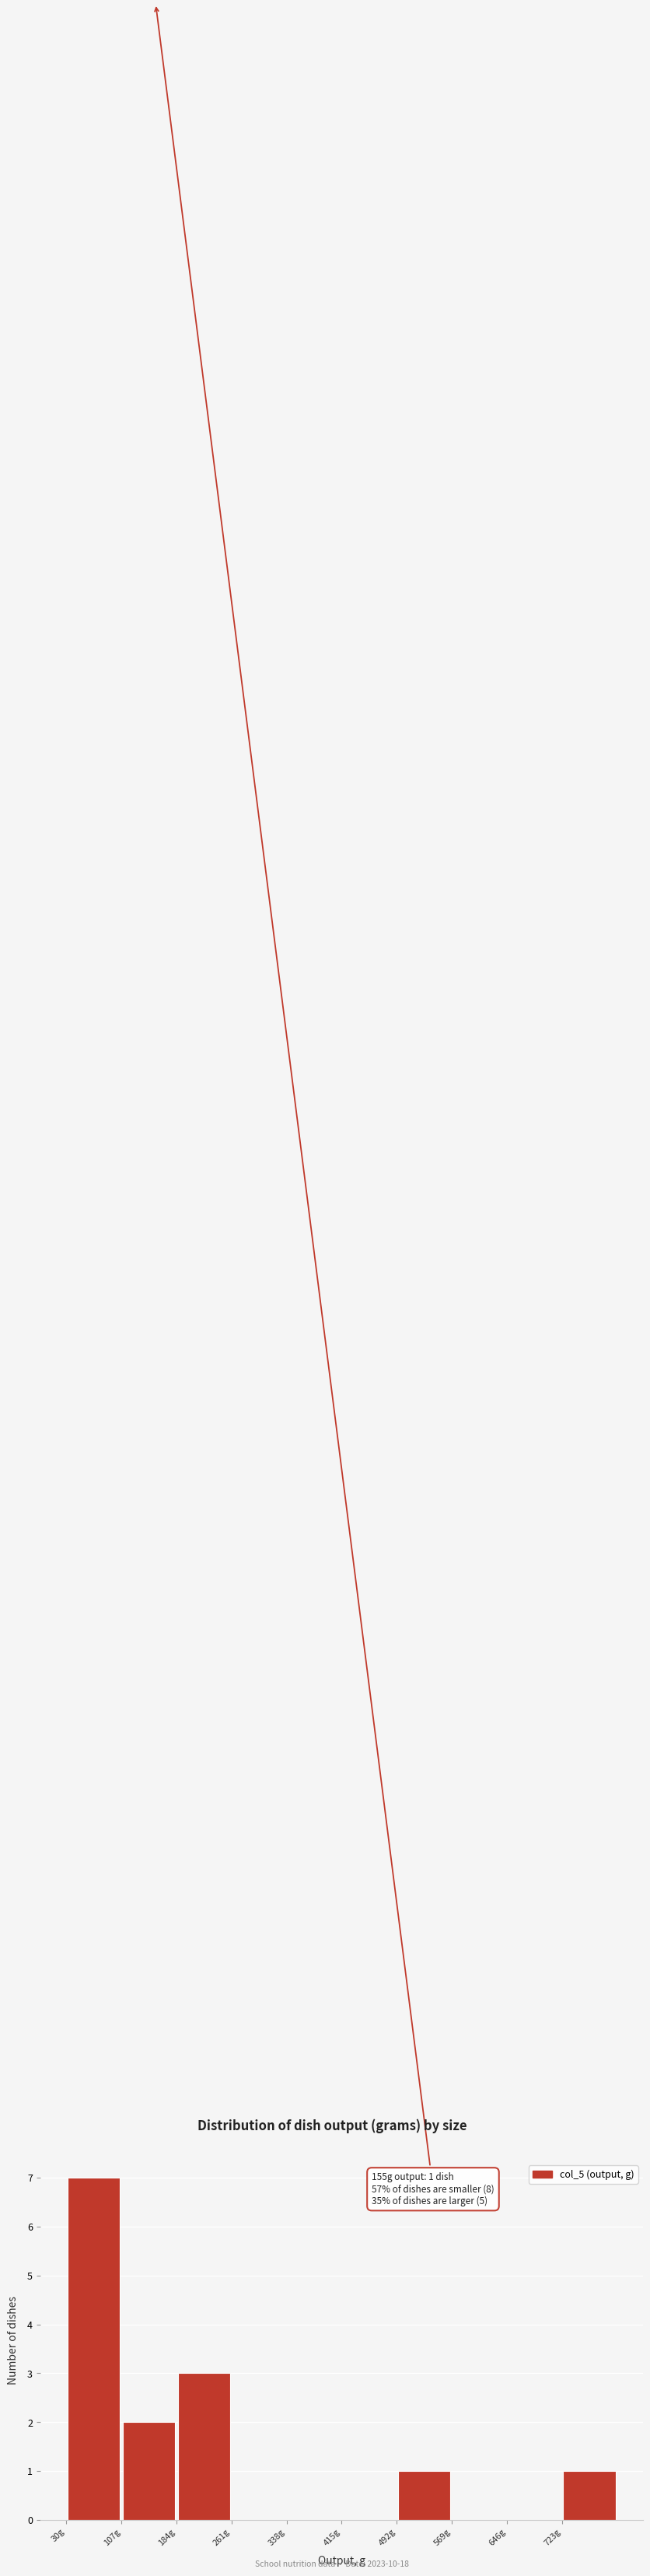

Over which range of the x-axis is the bar tallest?

30 to 107